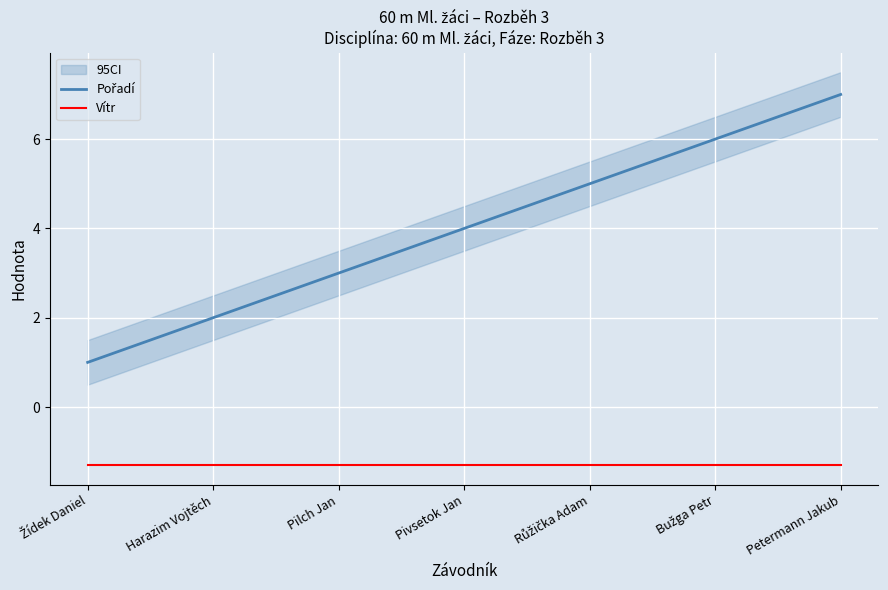

The value of Vítr at Pivsetok Jan is -1.3. True or false?

True